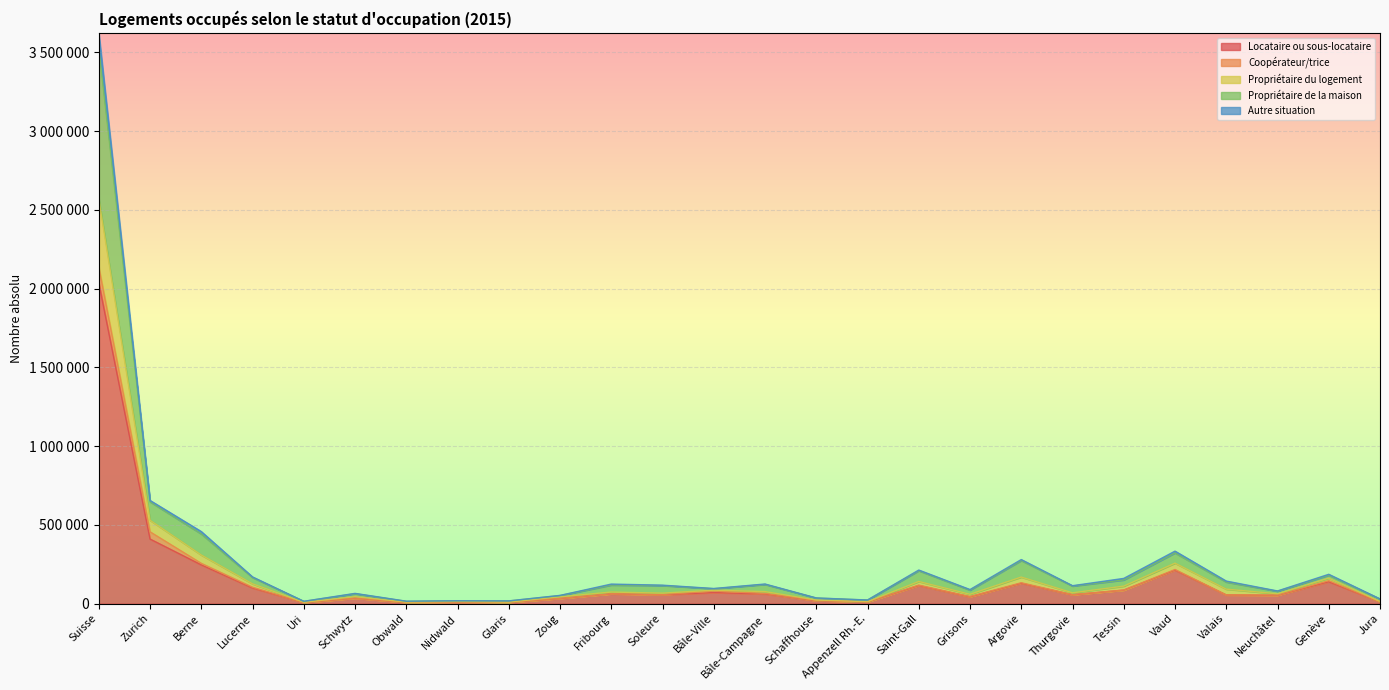

True or false: Locataire ou sous-locataire and Propriétaire du logement intersect in this chart.

False